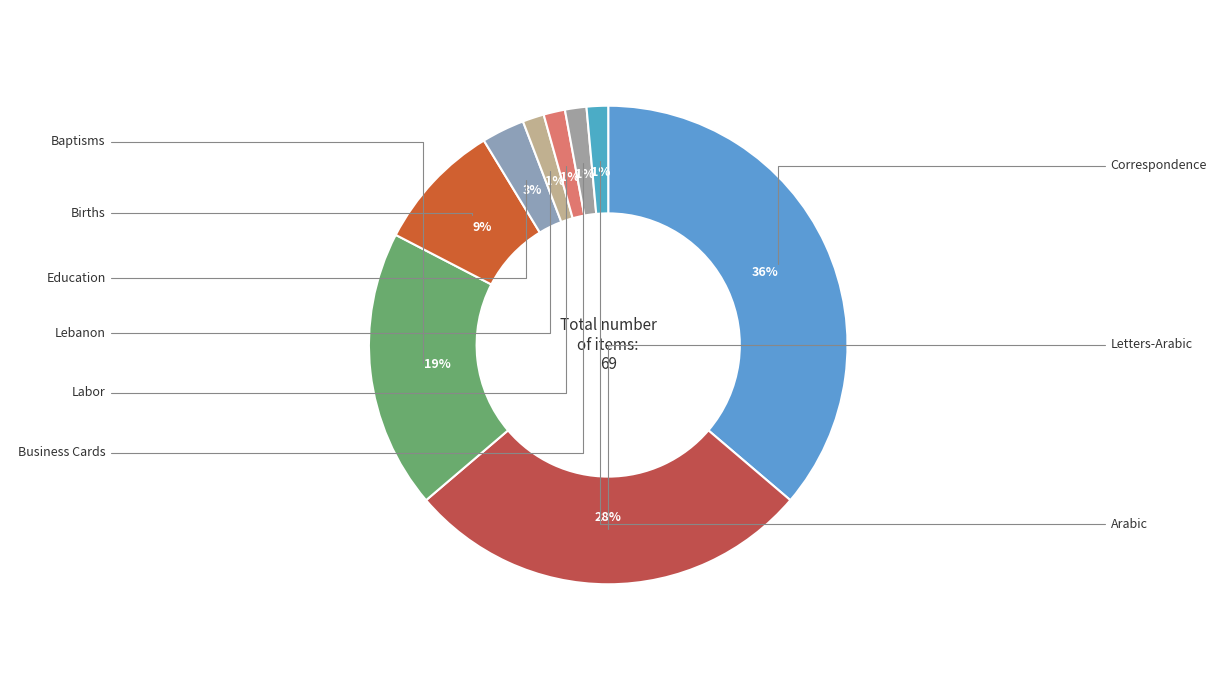

What percentage is the Labor slice, to the nearest percent?

1%